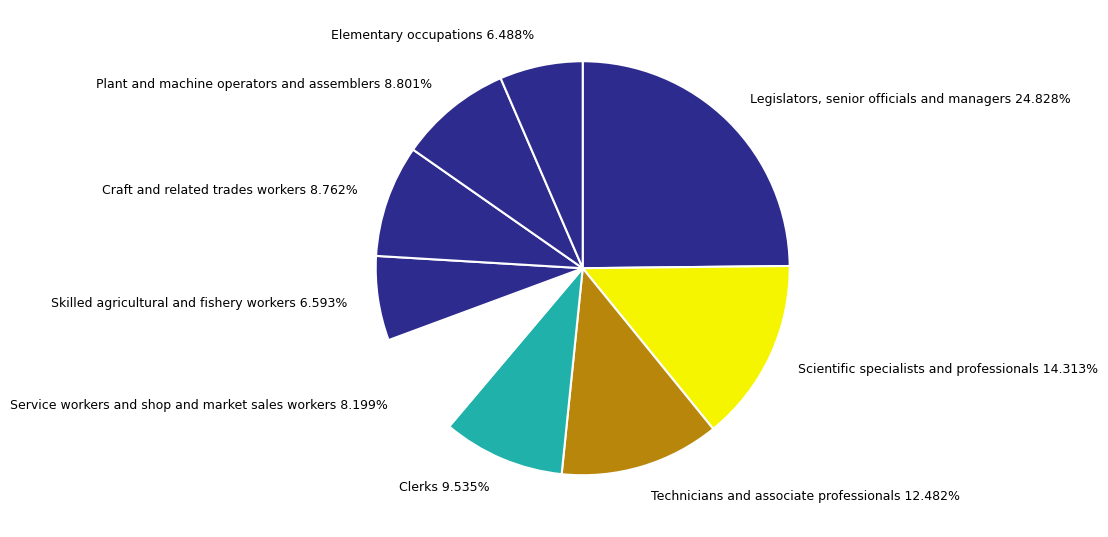

How many segments does this pie chart have?

9